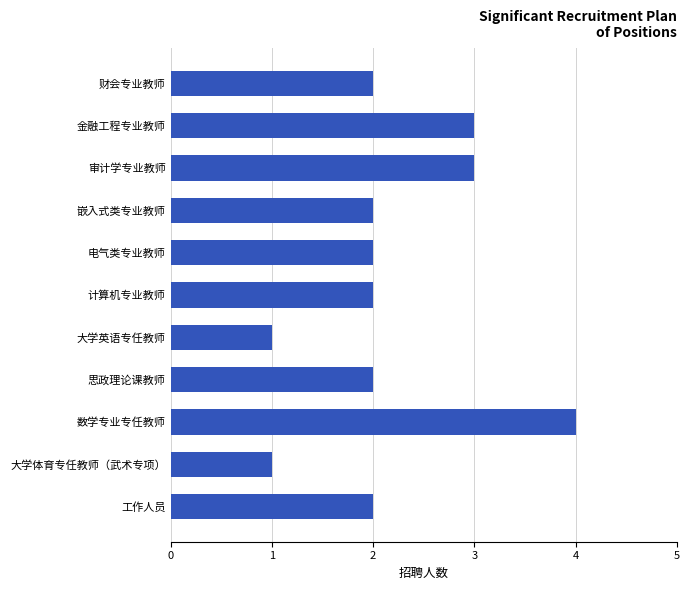

Reading top to bottom, extract all data points from this chart.

2	3	3	2	2	2	1	2	4	1	2